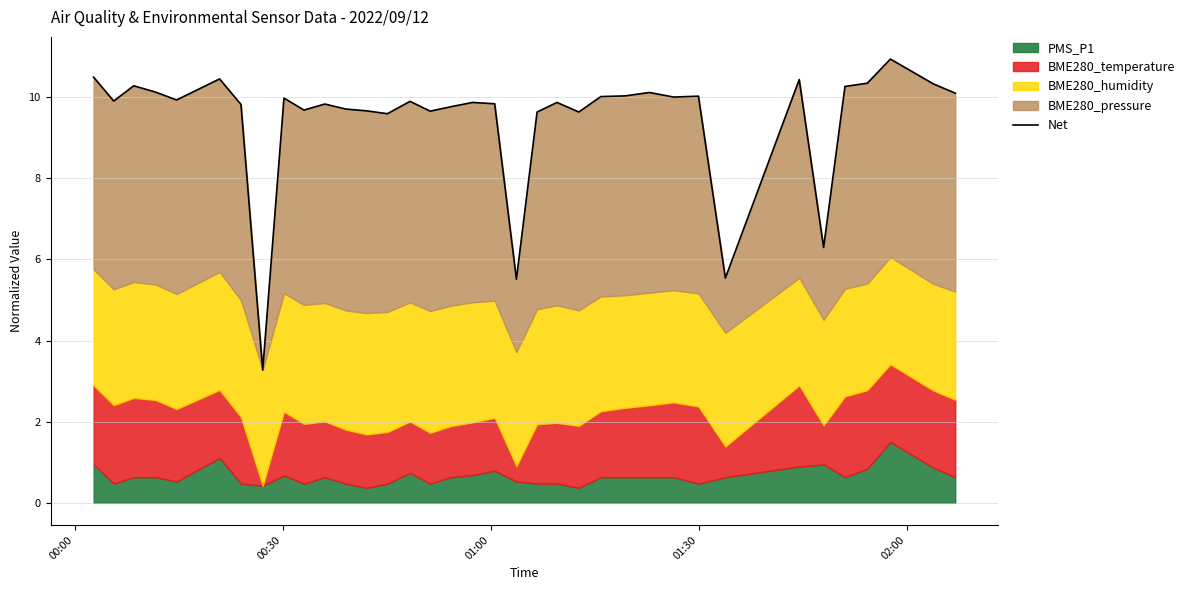

Reading left to right, what are all the values shown in this chart?

10.5	9.9	10.3	10.1	9.9	10.4	9.8	3.3	10.0	9.7	9.8	9.7	9.7	9.6	9.9	9.7	9.8	9.9	9.8	5.5	9.6	9.9	9.6	10.0	10.0	10.1	10.0	10.0	5.5	10.4	6.3	10.3	10.3	10.9	10.3	10.1